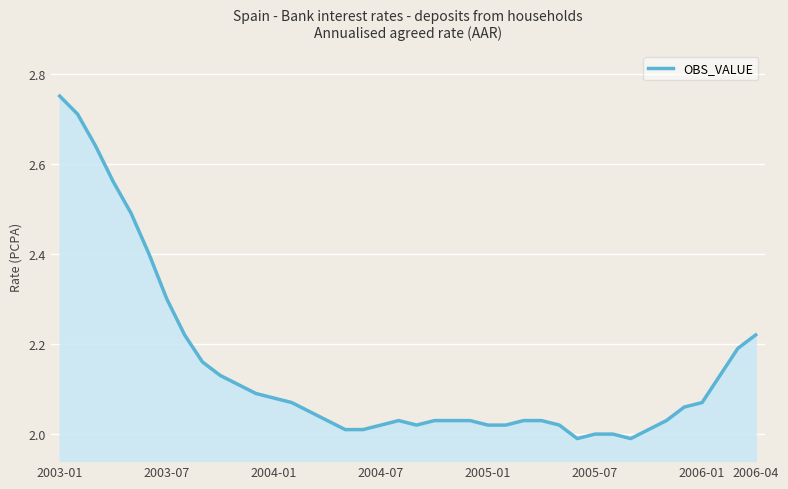

What is the difference between the maximum and minimum values?

0.8